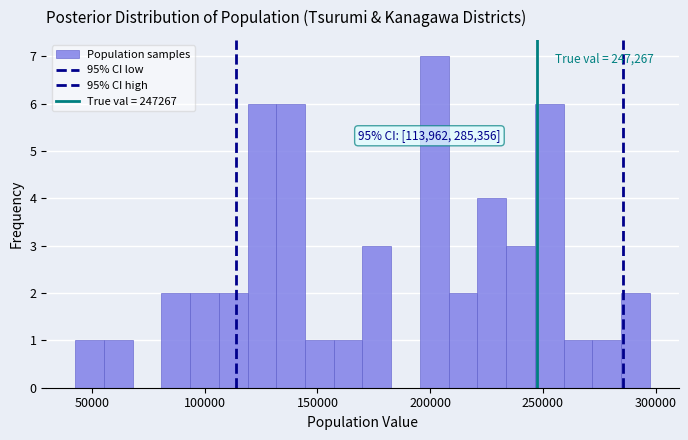

Around what value on the x-axis is the tallest bar? Give the approximate position of its centre, as read against the axis.

200000